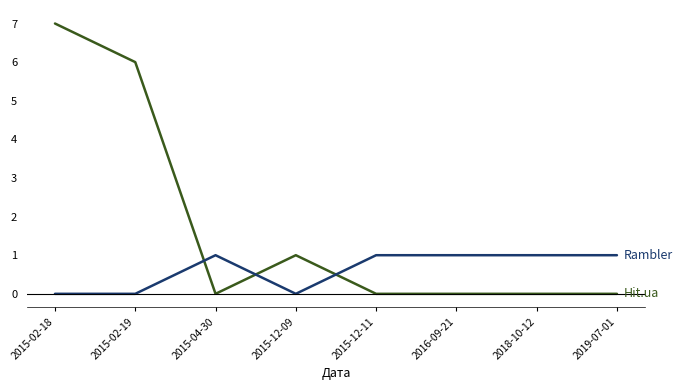

What position from the left is 2015-12-09?

4